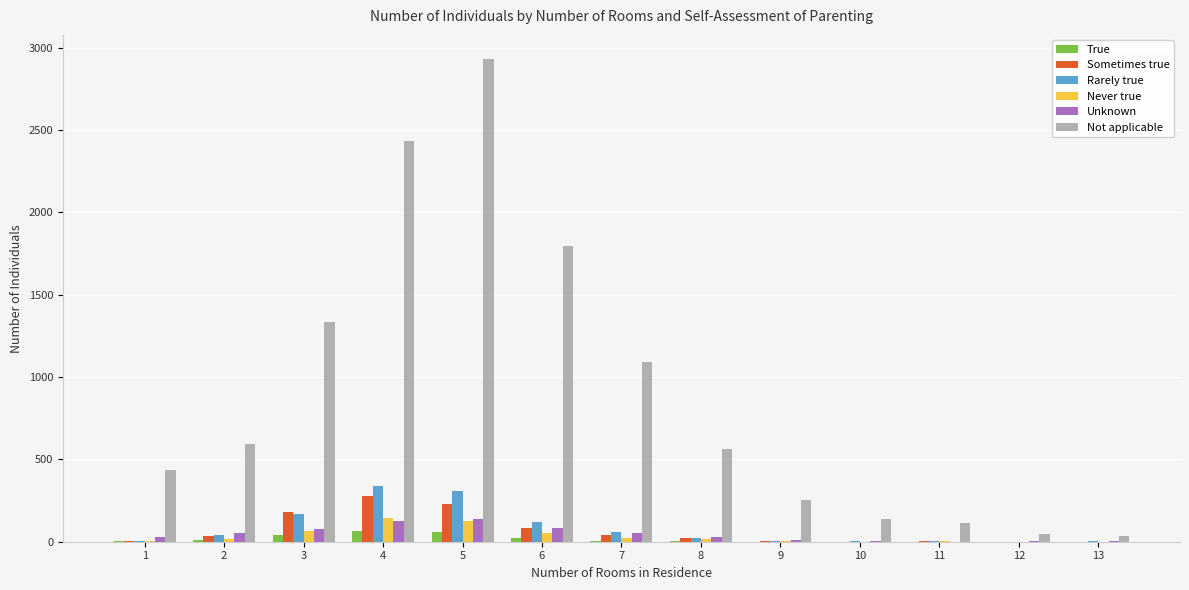

What is the maximum value shown in the chart?

2932